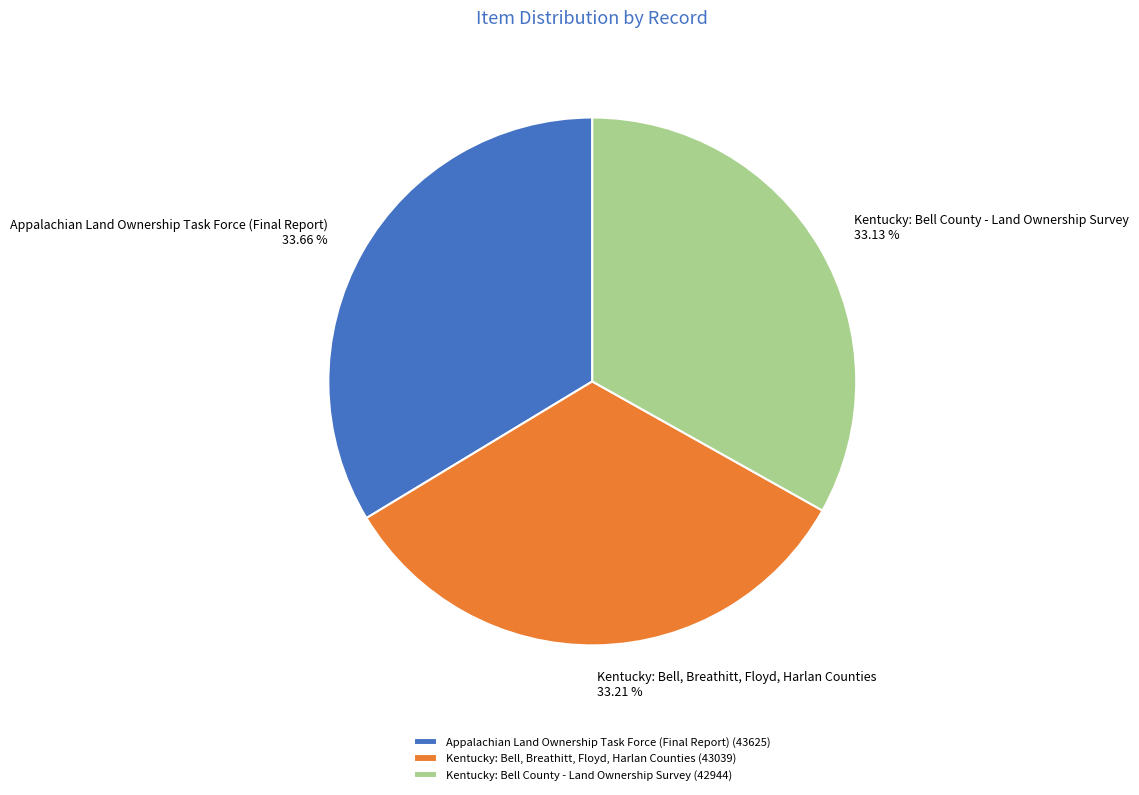

Do Kentucky: Bell, Breathitt, Floyd, Harlan Counties and Kentucky: Bell County - Land Ownership Survey together represent more than half of the pie?

Yes